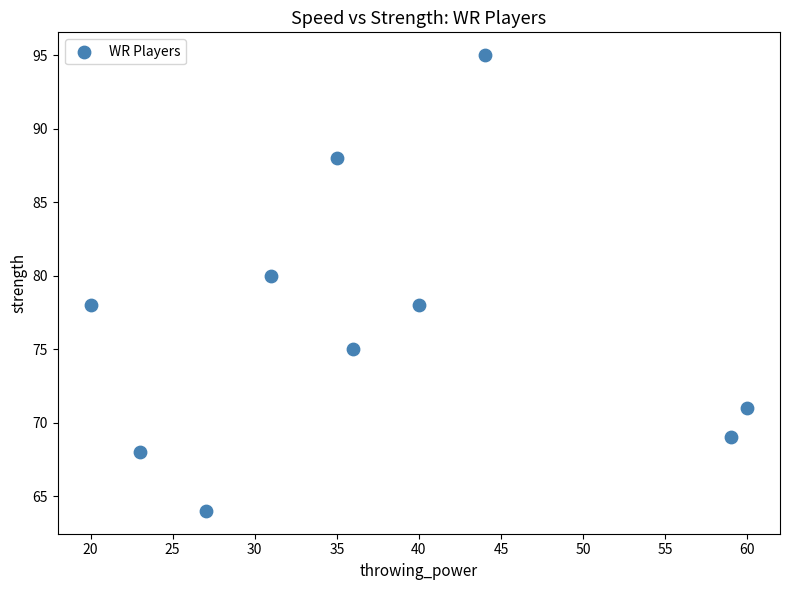

What is the average X value?

38